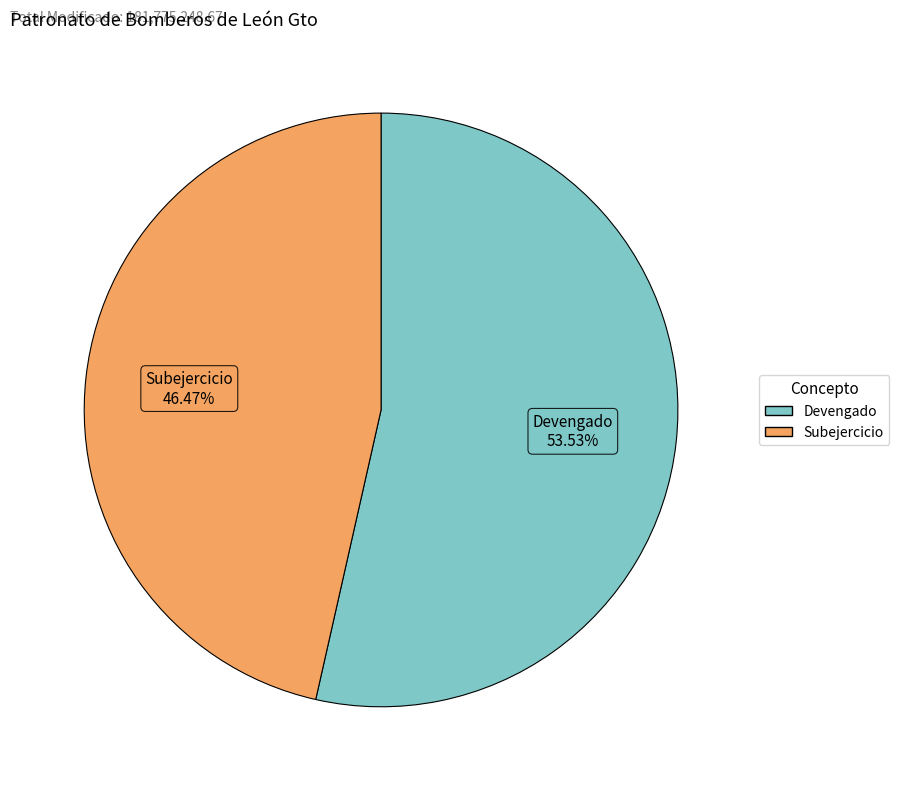

Count the number of slices in the pie.

2